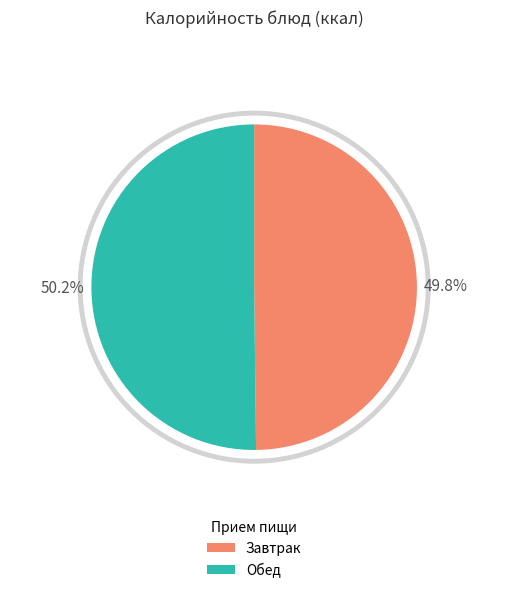

Does any single category account for the majority?

No